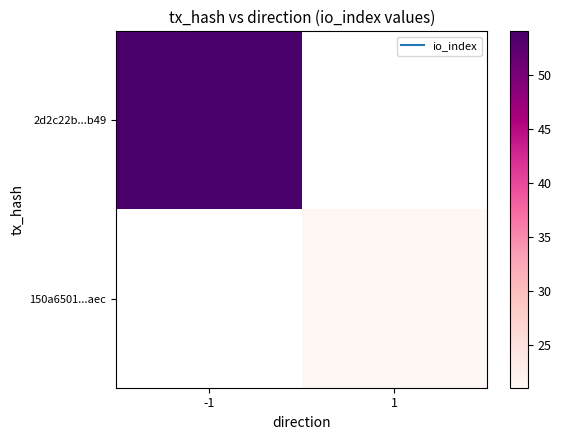

Which category has the highest value across all series?

-1